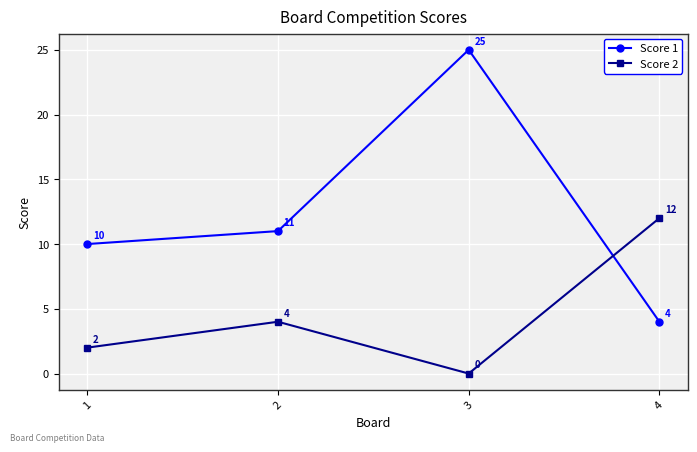

Which series has the widest spread of values?

Score 1